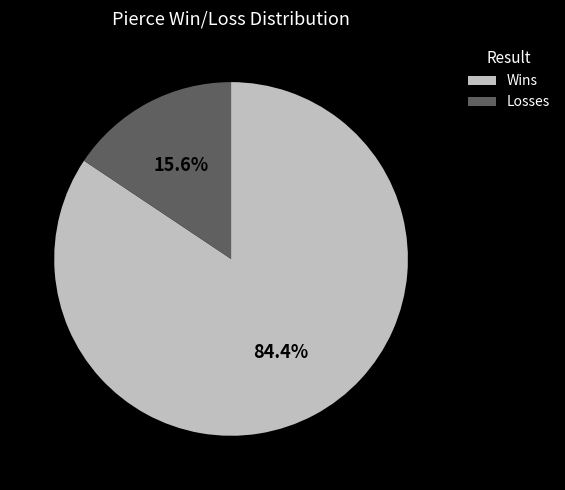

To the nearest percent, what portion does Losses represent?

16%